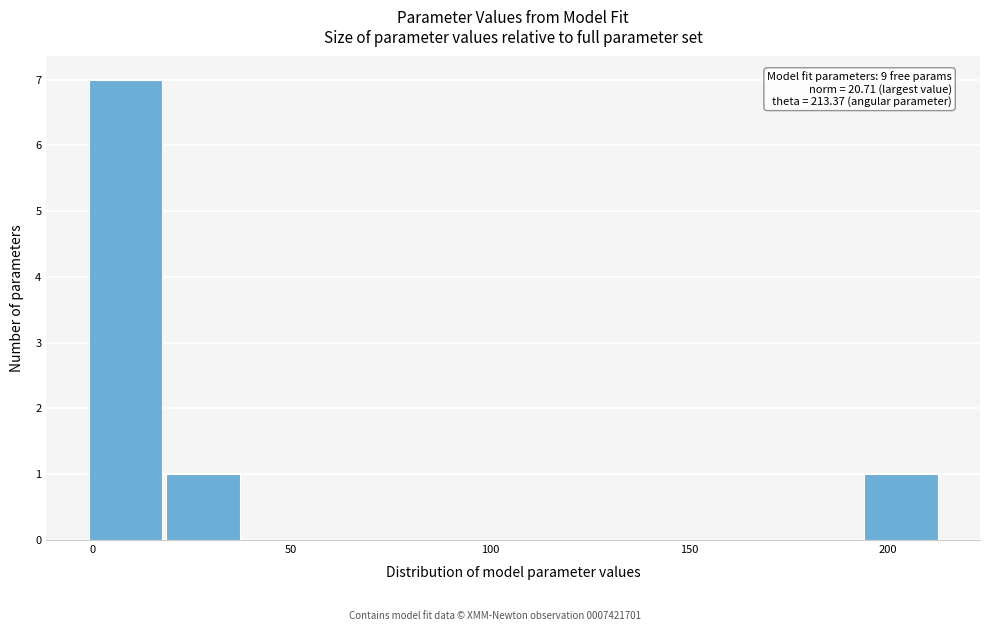

Read against the x-axis, roughly where is the centre of the tallest bar?

10